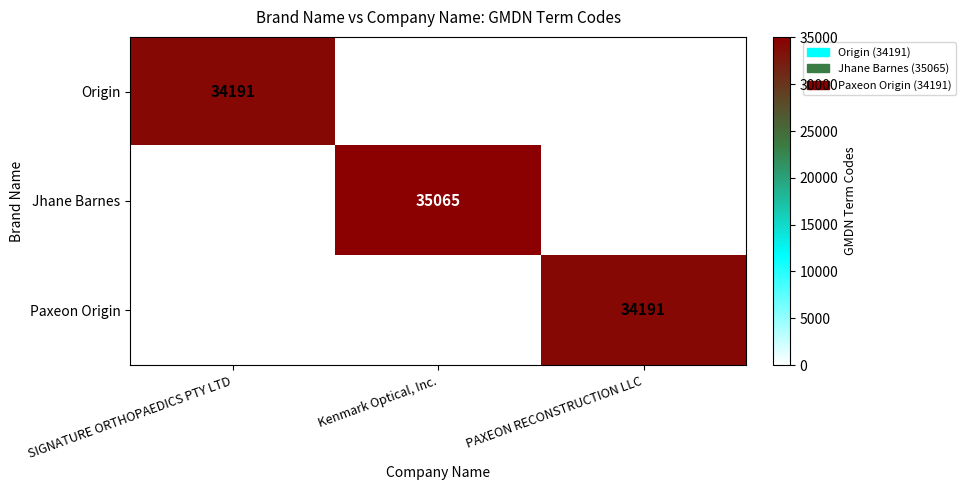

Which has a higher value, Kenmark Optical, Inc. or SIGNATURE ORTHOPAEDICS PTY LTD?

SIGNATURE ORTHOPAEDICS PTY LTD